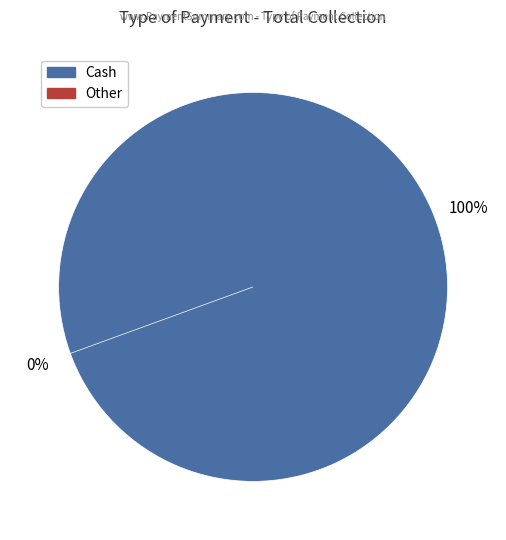

Is there a majority slice in this chart?

Yes